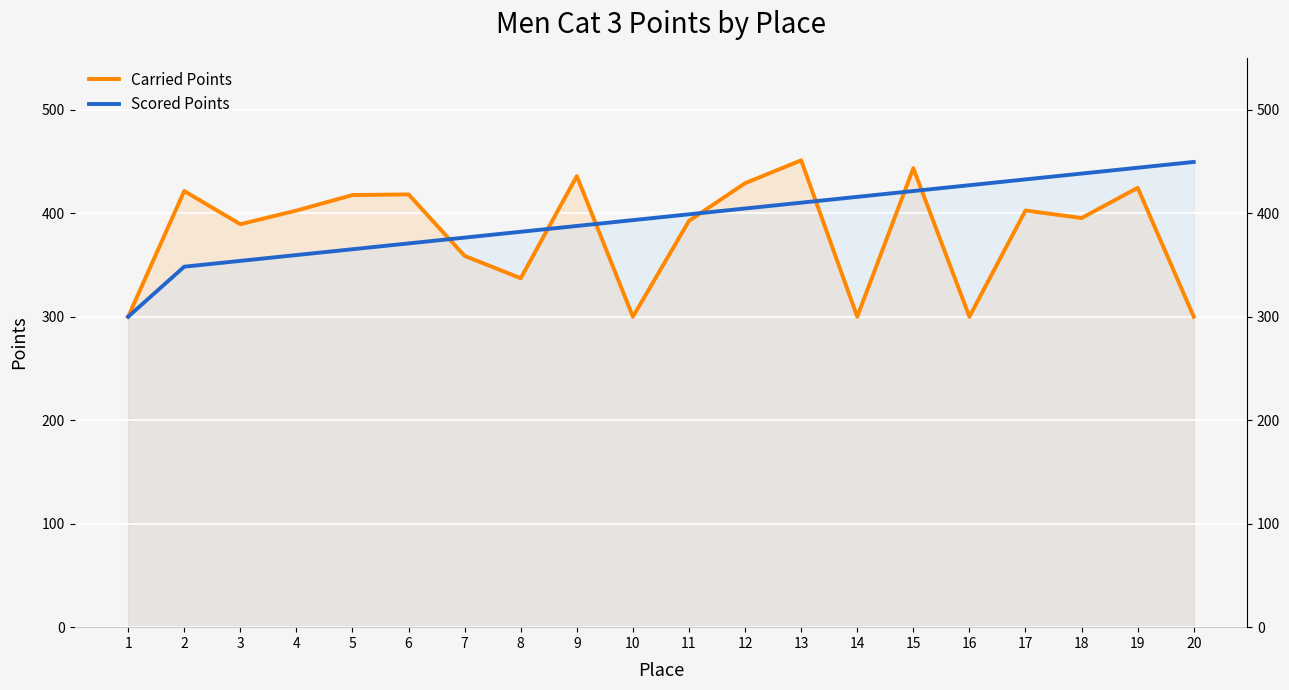

At which label does Scored Points first exceed 398?

11